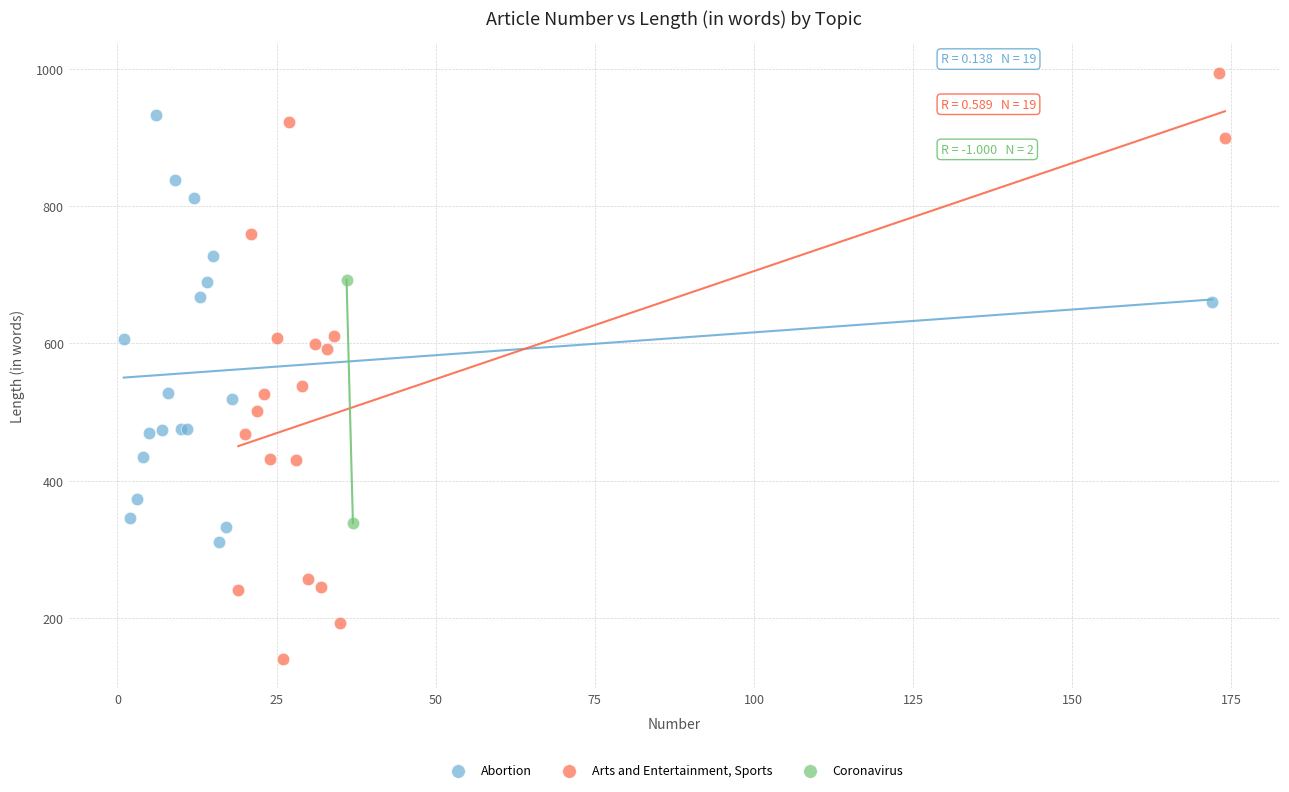

Which series contains the lowest Y value?

Arts and Entertainment, Sports